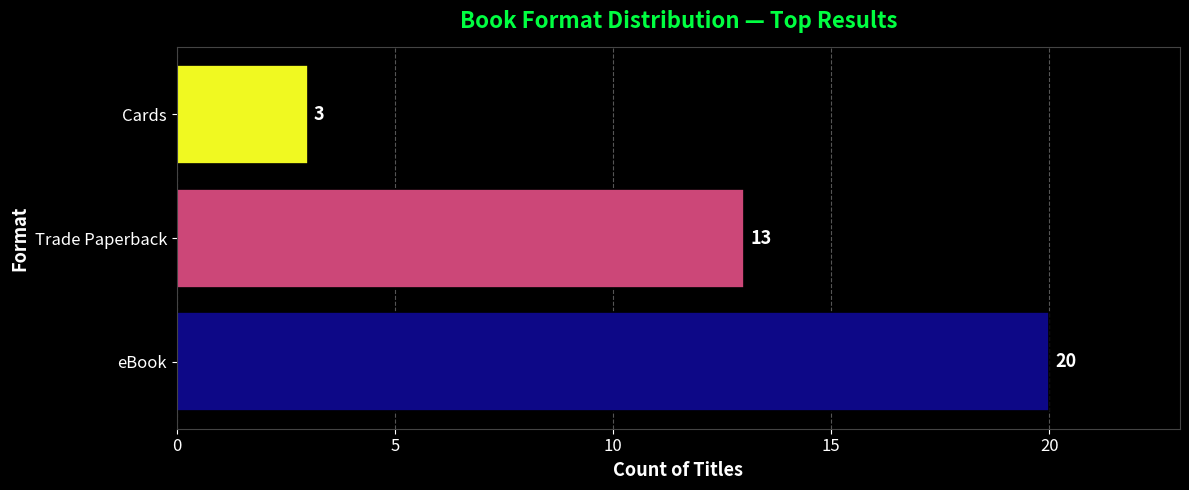

Which label corresponds to the smallest value in the chart?

Cards